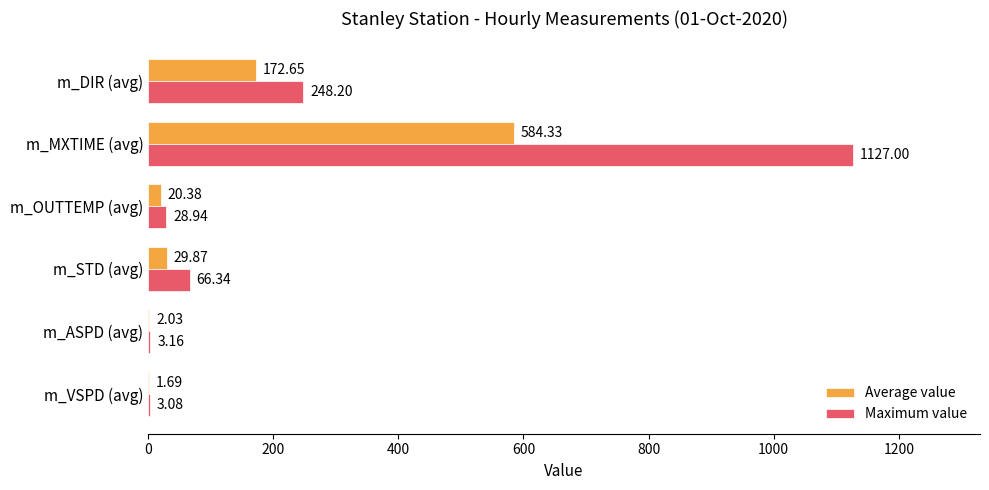

At which category is the sum across all series the highest?

m_MXTIME (avg)